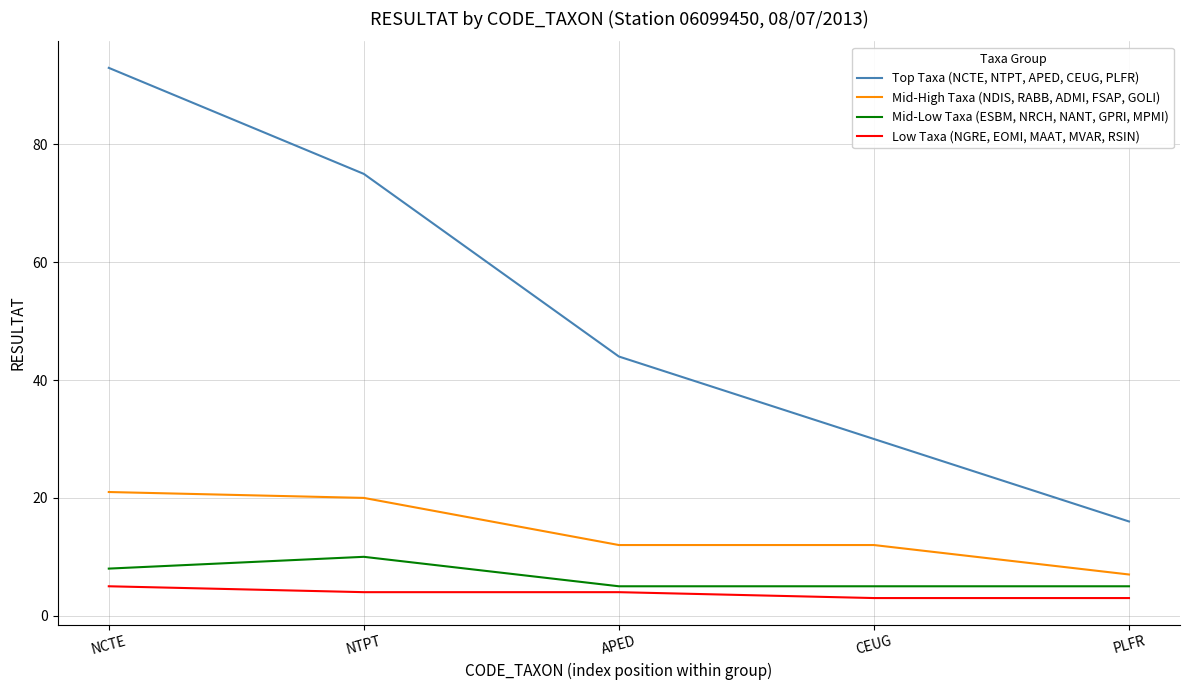

Between NTPT and APED, which series saw the biggest shift?

Top Taxa (NCTE, NTPT, APED, CEUG, PLFR)